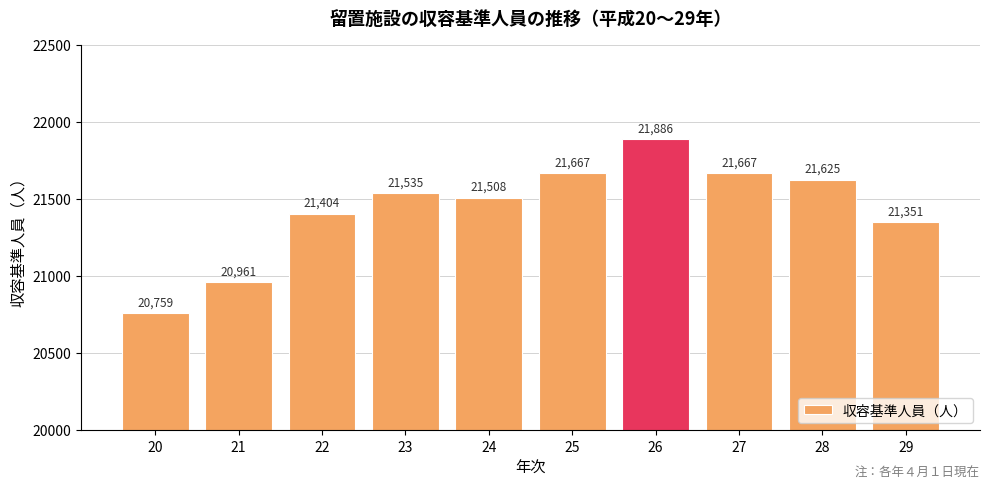

The value at 20 is 20759. True or false?

True